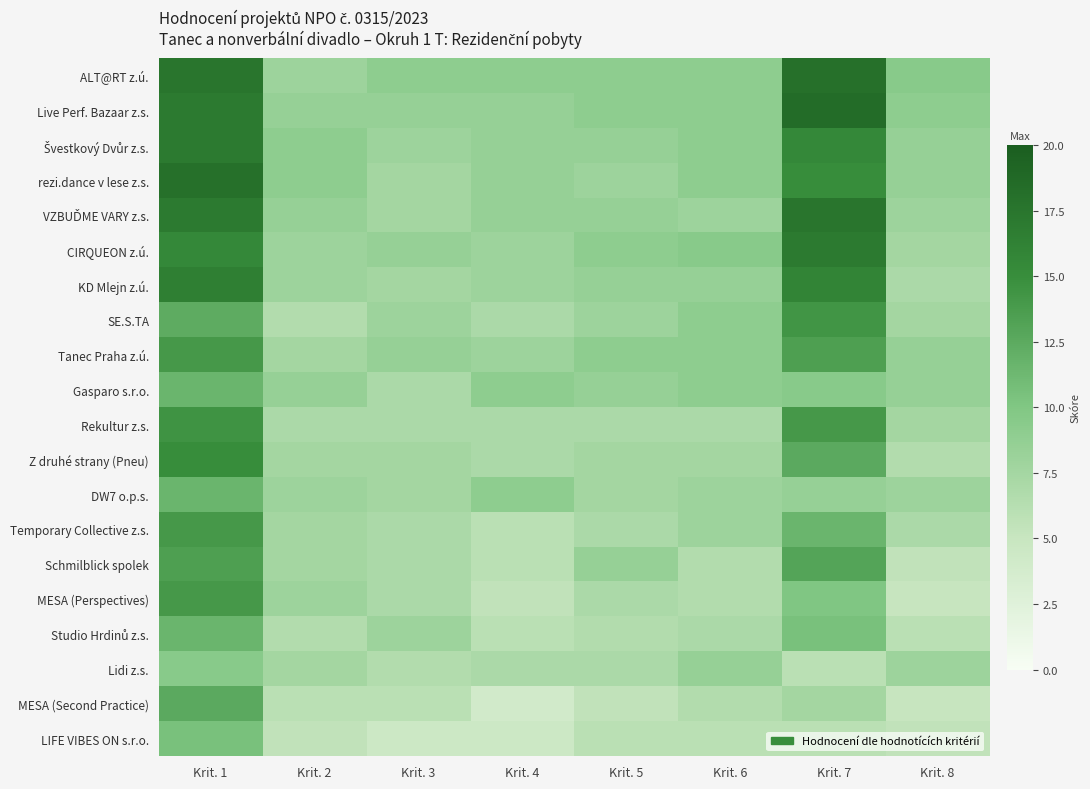

Which series has the largest total across all categories?

ALT@RT z.ú.